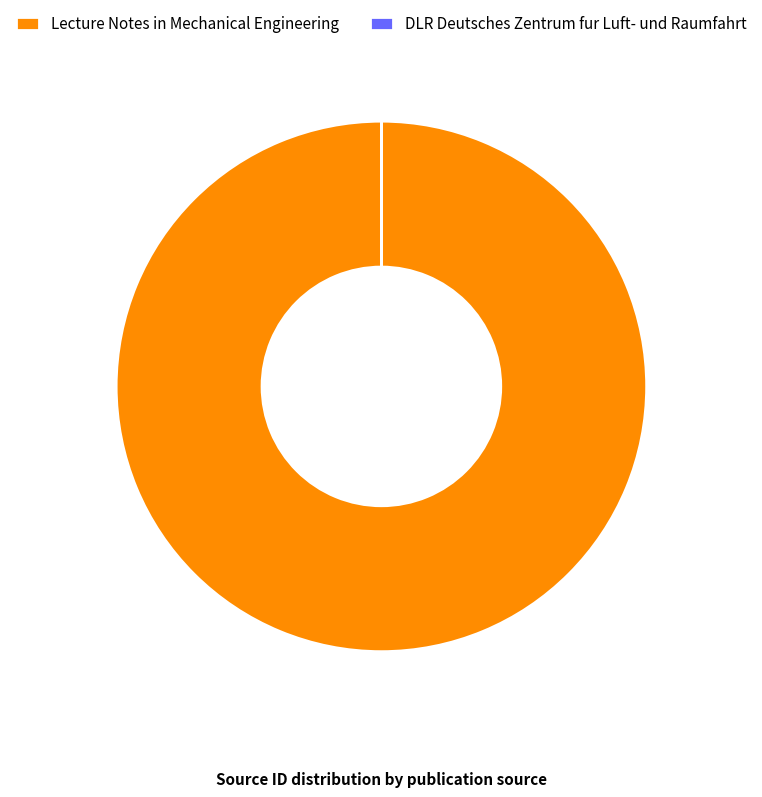

The Lecture Notes in Mechanical Engineering slice represents 100% of the pie. True or false?

True